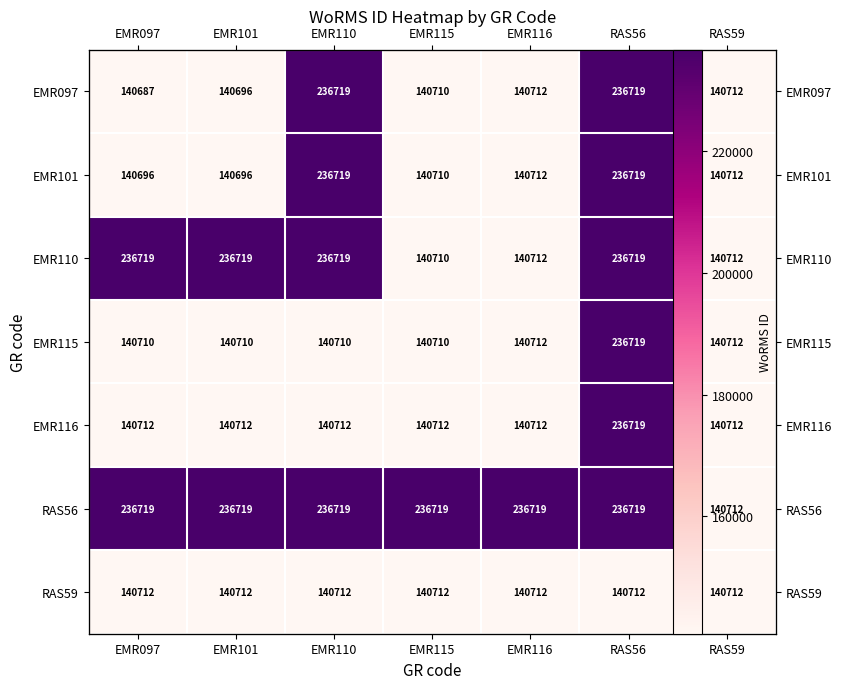

At EMR097, list the series in order from smallest to largest.

EMR097, EMR101, EMR115, EMR116, RAS59, EMR110, RAS56